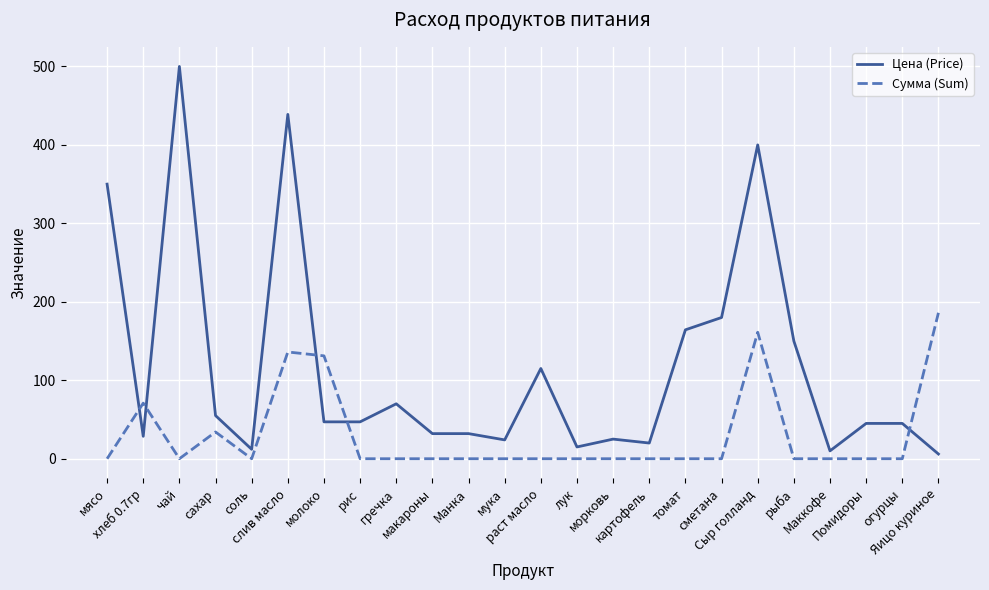

What is the highest value of the Цена (Price) series?

500.0